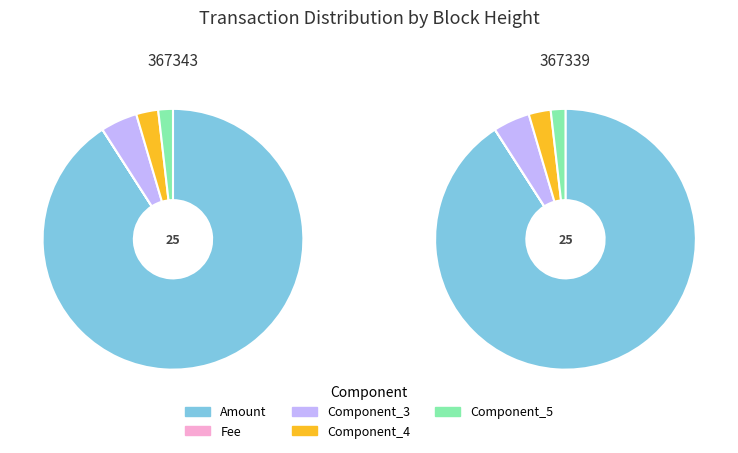

Is there any slice that represents more than half of the pie?

Yes